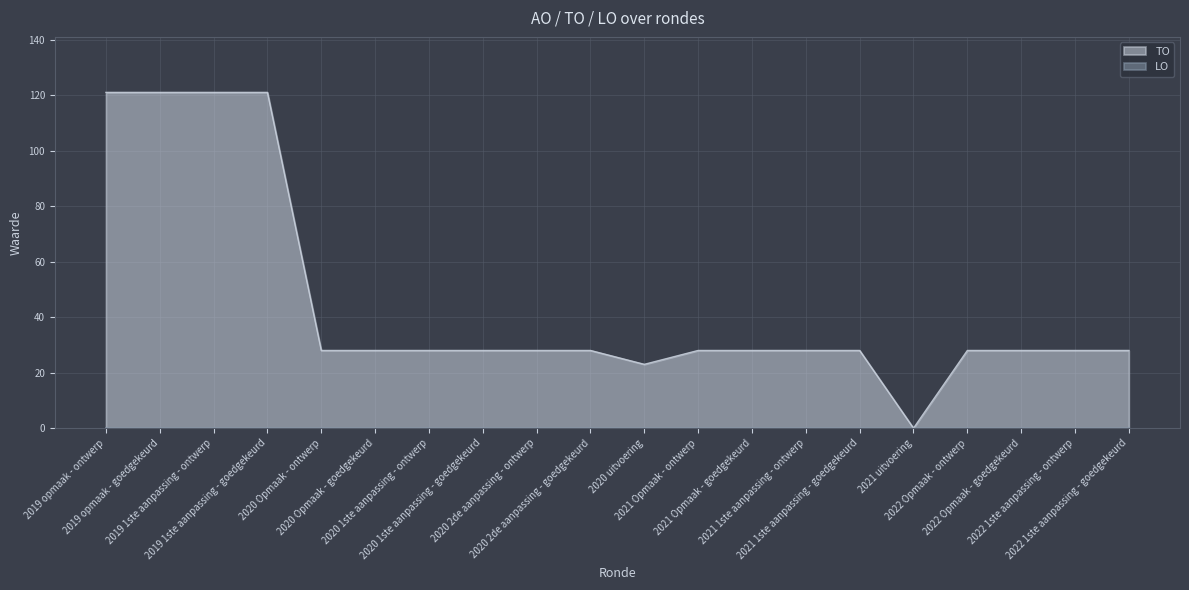

Approximately how many times larger is the value at 2020 1ste aanpassing - goedgekeurd compared to 2020 2de aanpassing - goedgekeurd?

1.0